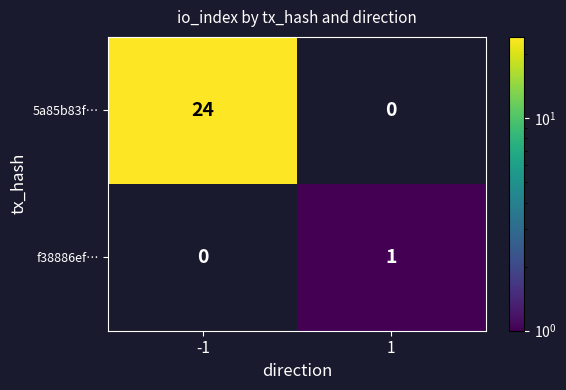

Which series has the widest spread of values?

5a85b83f…